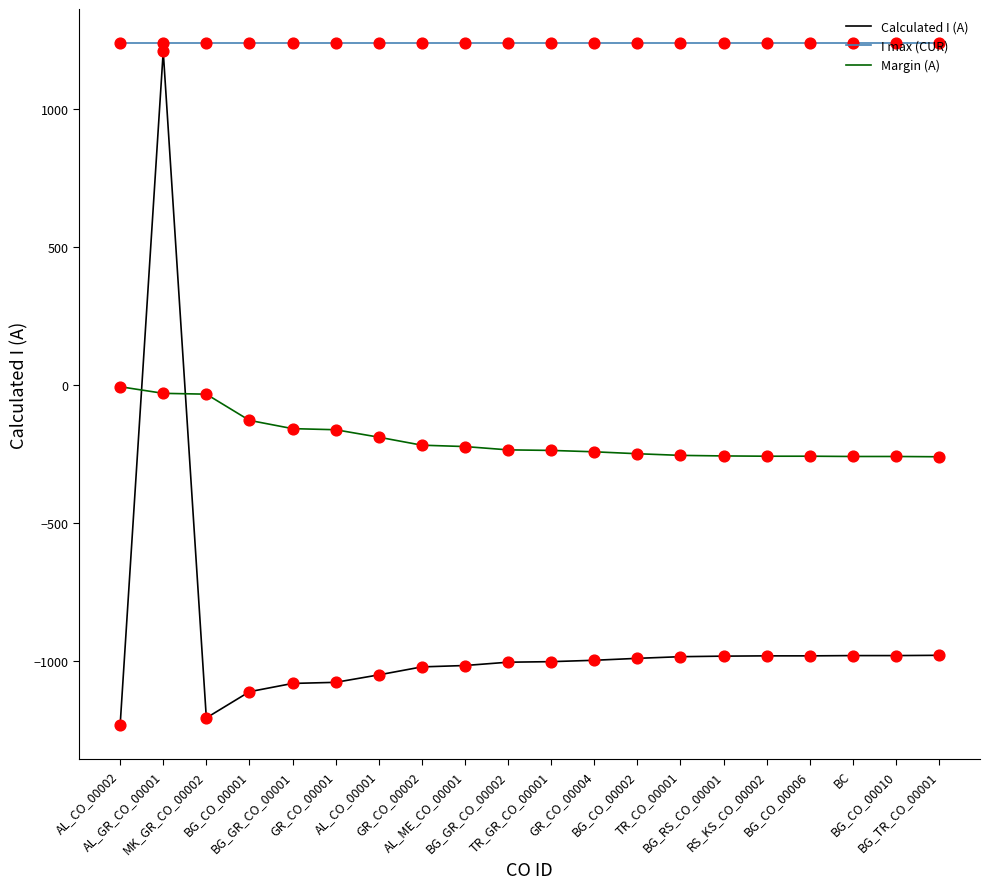

Which series has the widest spread of values?

Calculated I (A)